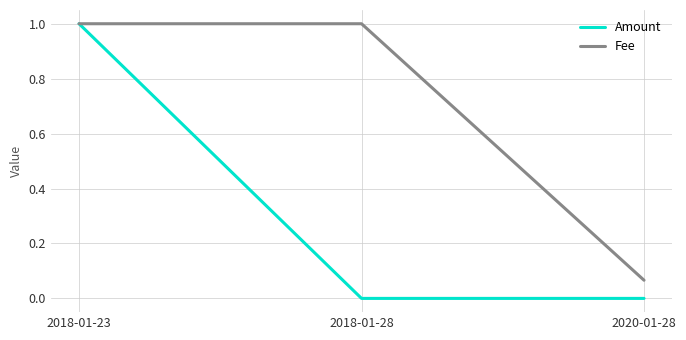

Is the value of Amount at 2018-01-28 greater than the value of Fee at 2018-01-28?

No